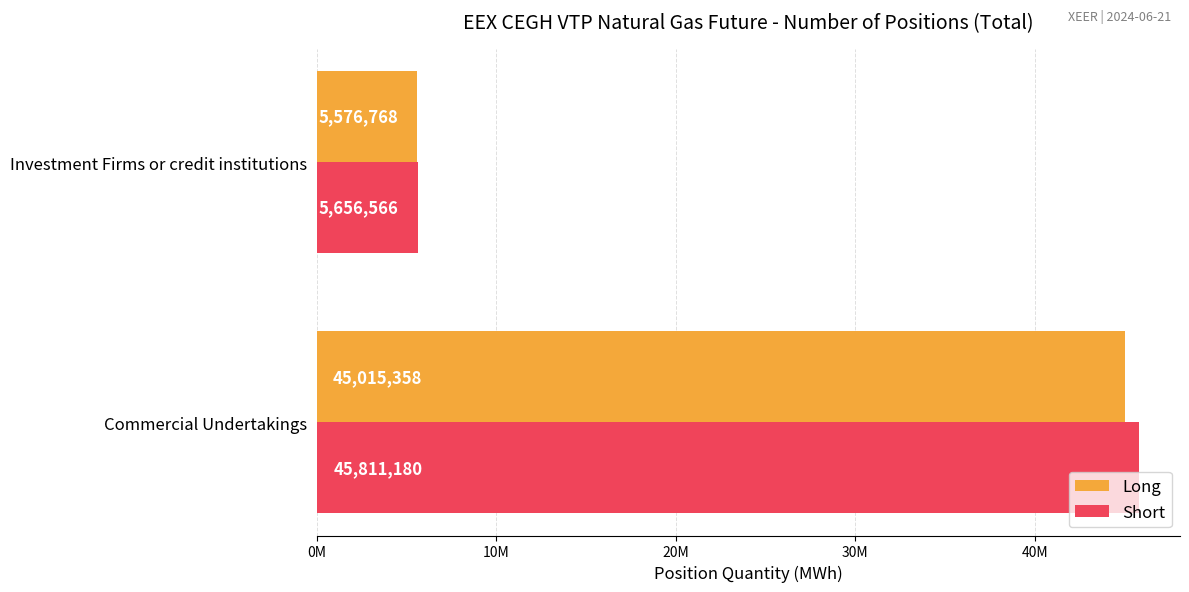

What are all the series names shown in the legend?

Long, Short